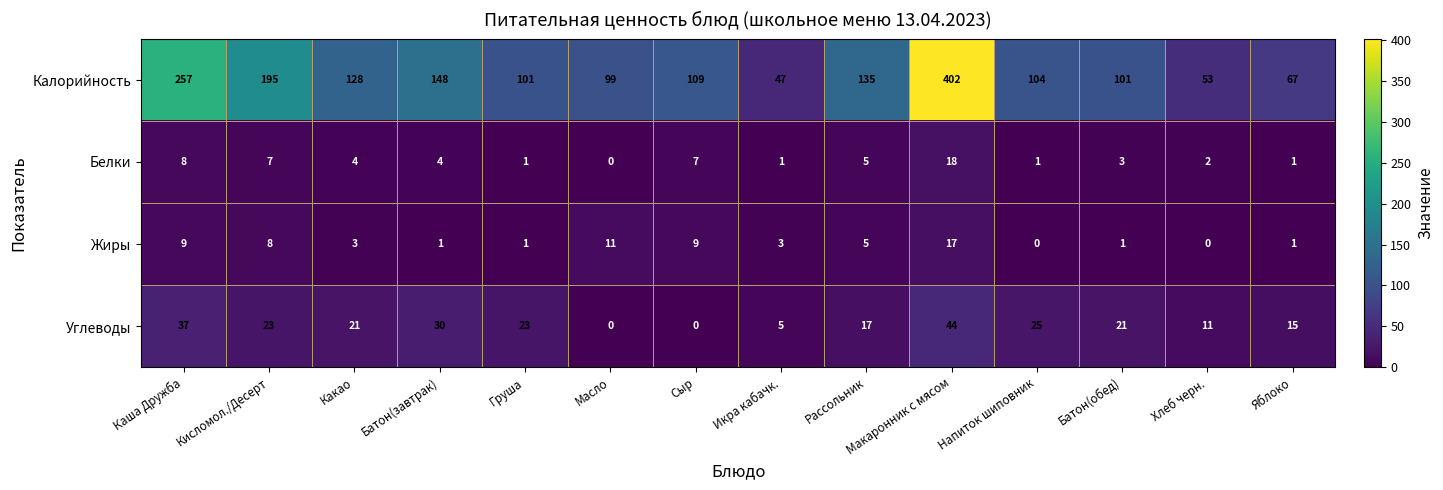

Which category has the lowest value in the Белки series?

Масло